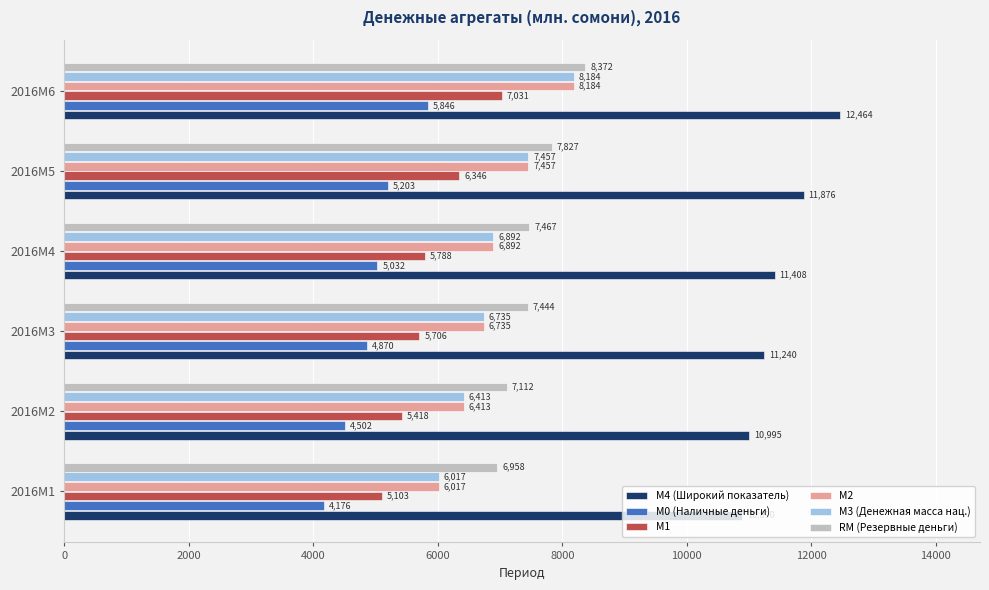

Which category has the highest value in the М3 (Денежная масса нац.) series?

2016M6